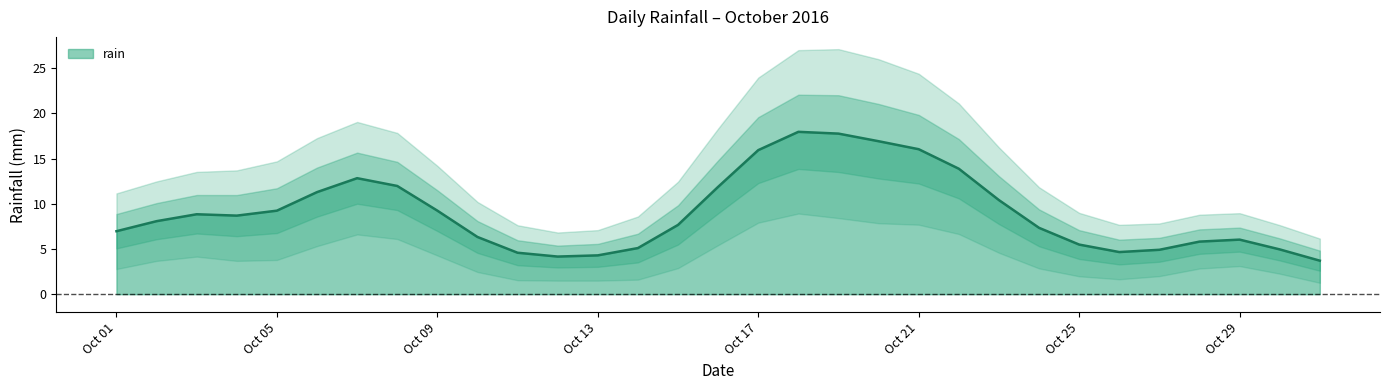

The value at 2016-10-14 is 11.8. True or false?

False